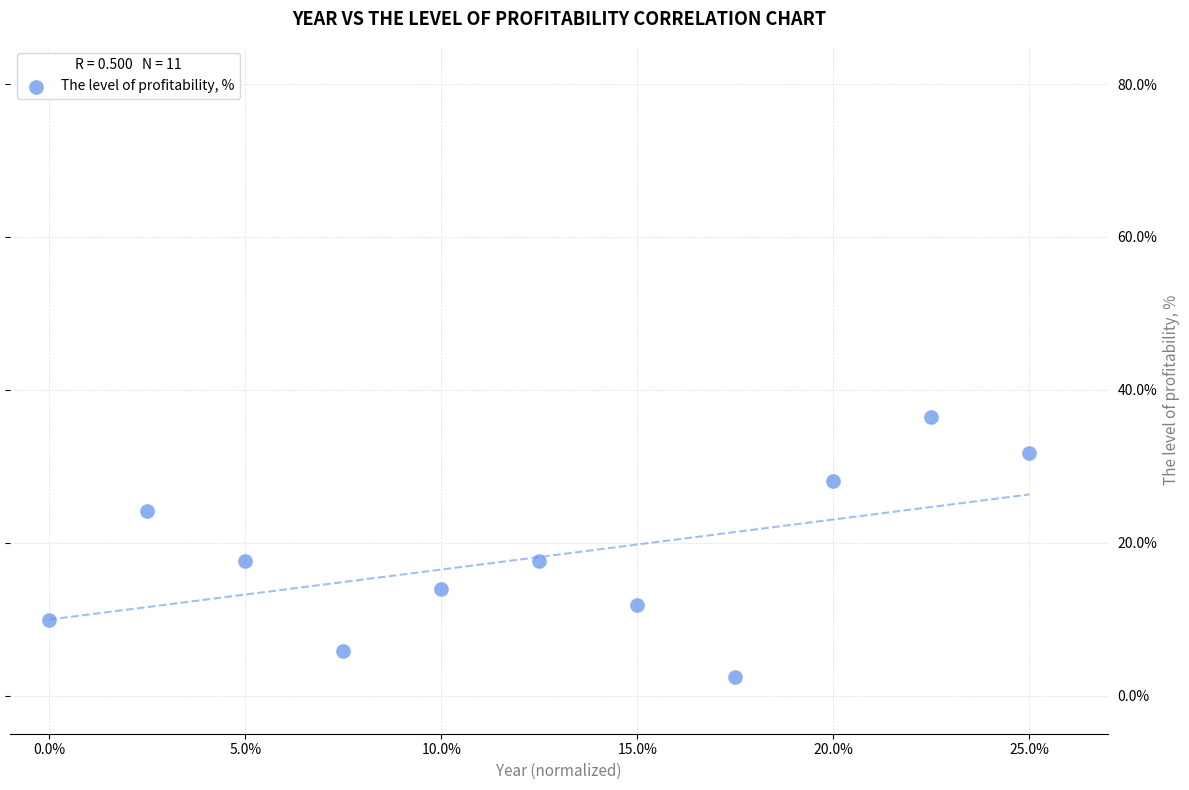

What is the average Y value?

18.1